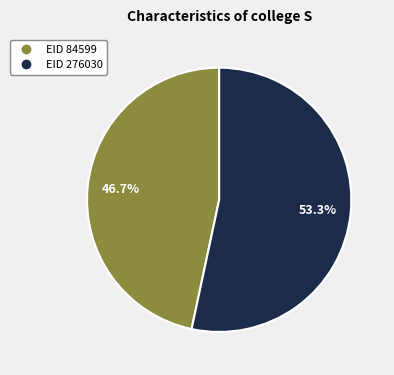

Does any single category account for the majority?

Yes